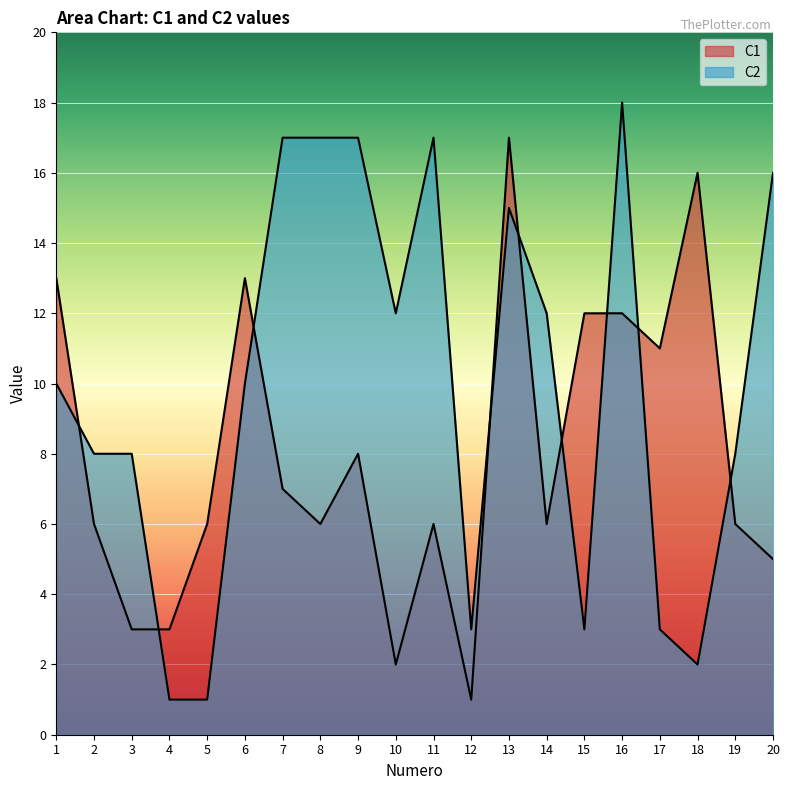

What is the average value of the C1 series?

8